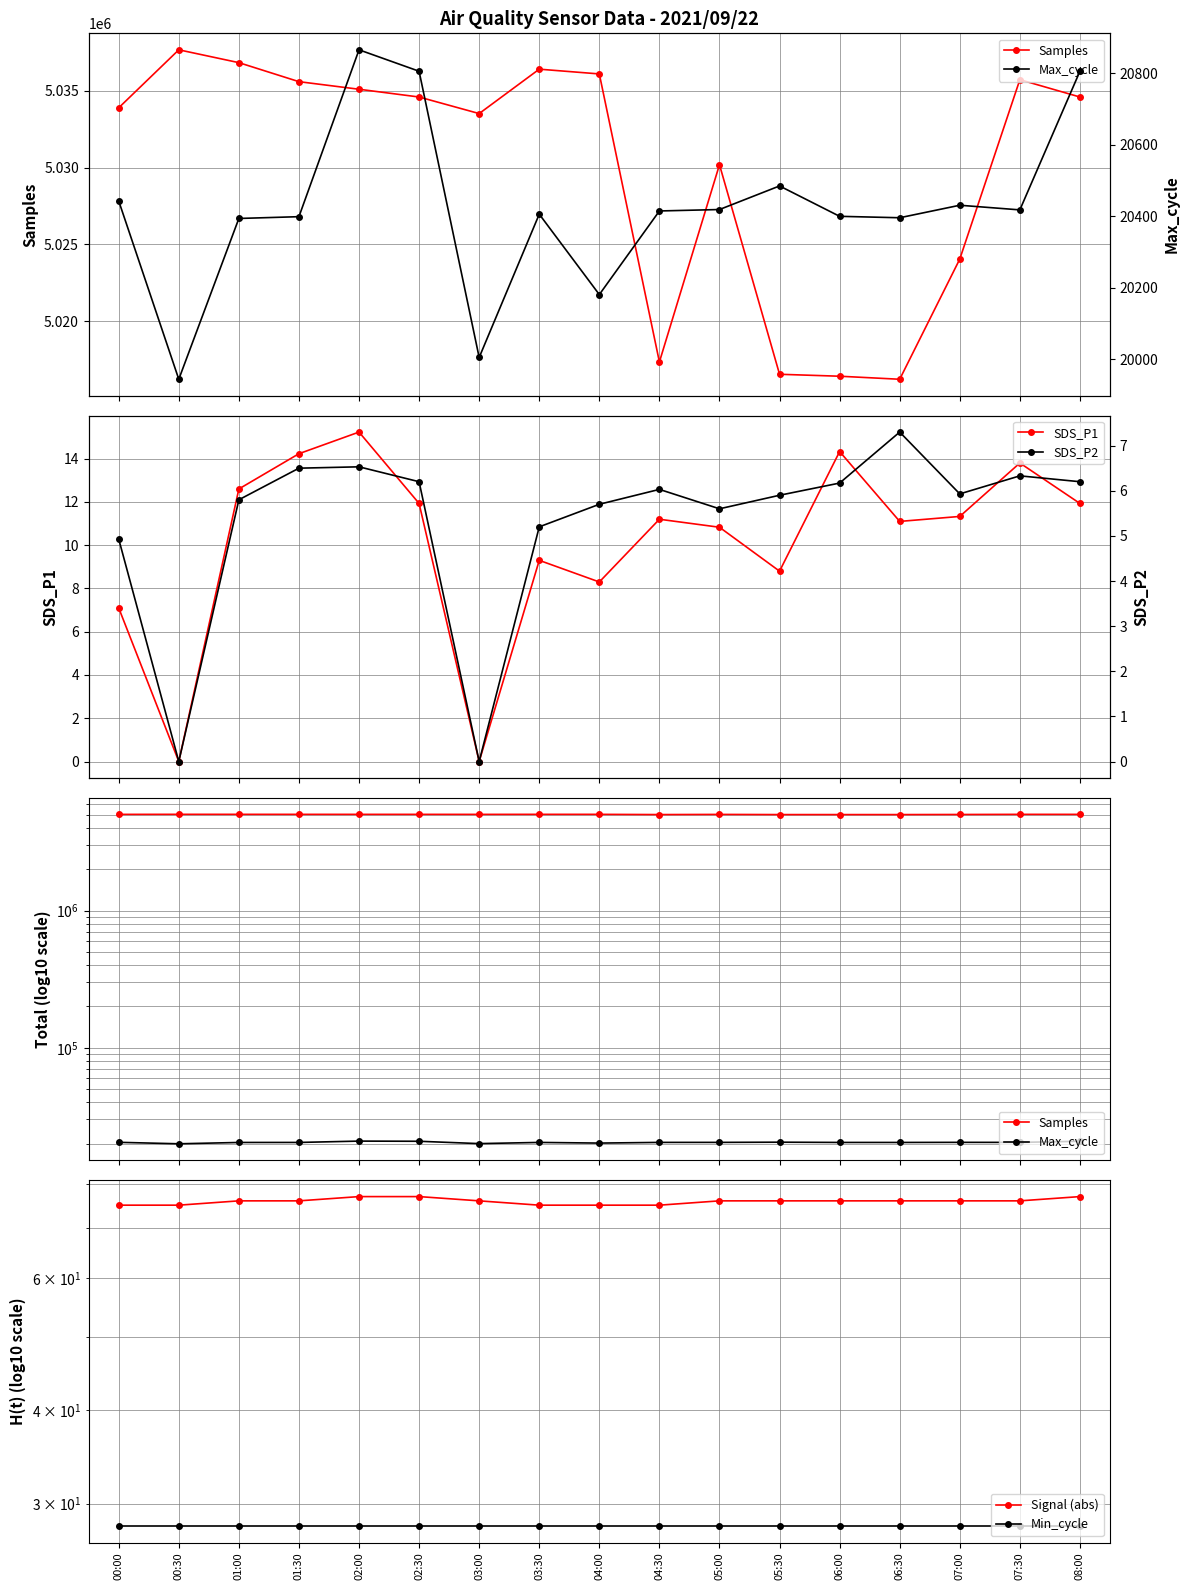

At which category is the sum across all series the highest?

00:30